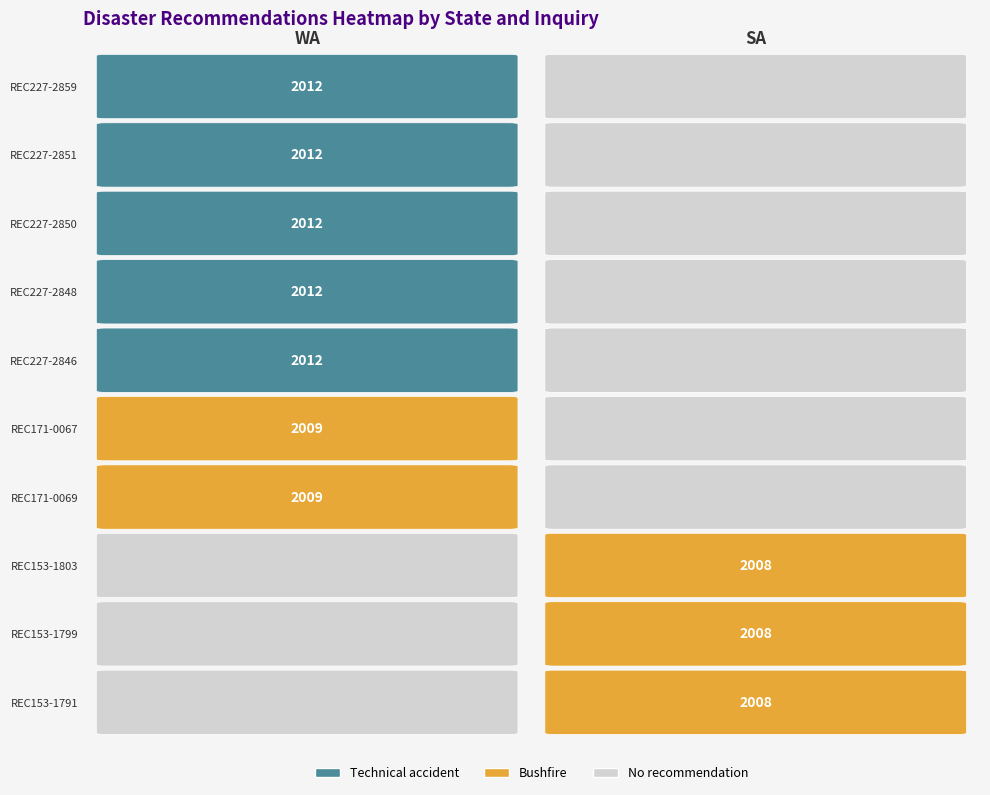

True or false: WA has a value of 2994 at REC227-2846.

False